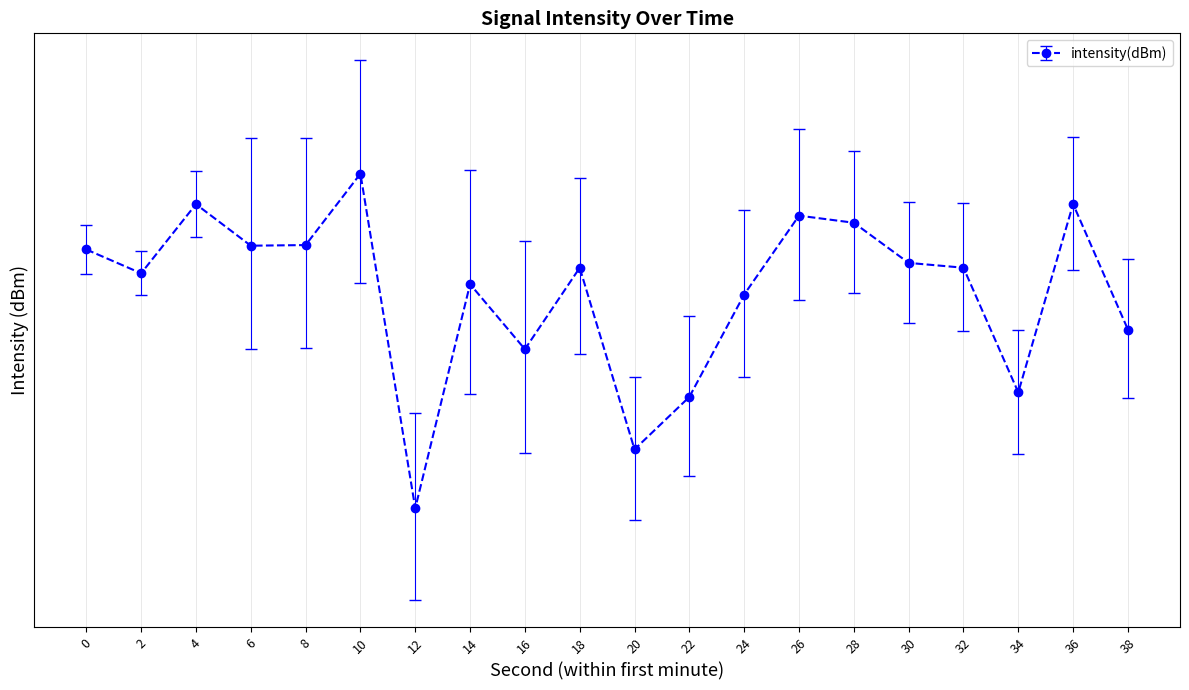

What is the maximum value shown in the chart?

-124.3